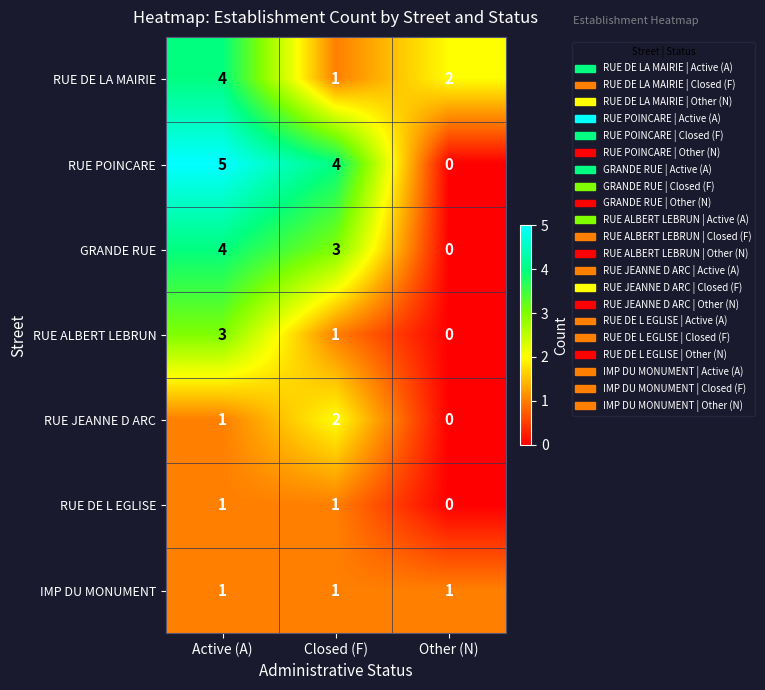

Which series has the largest total across all categories?

RUE POINCARE